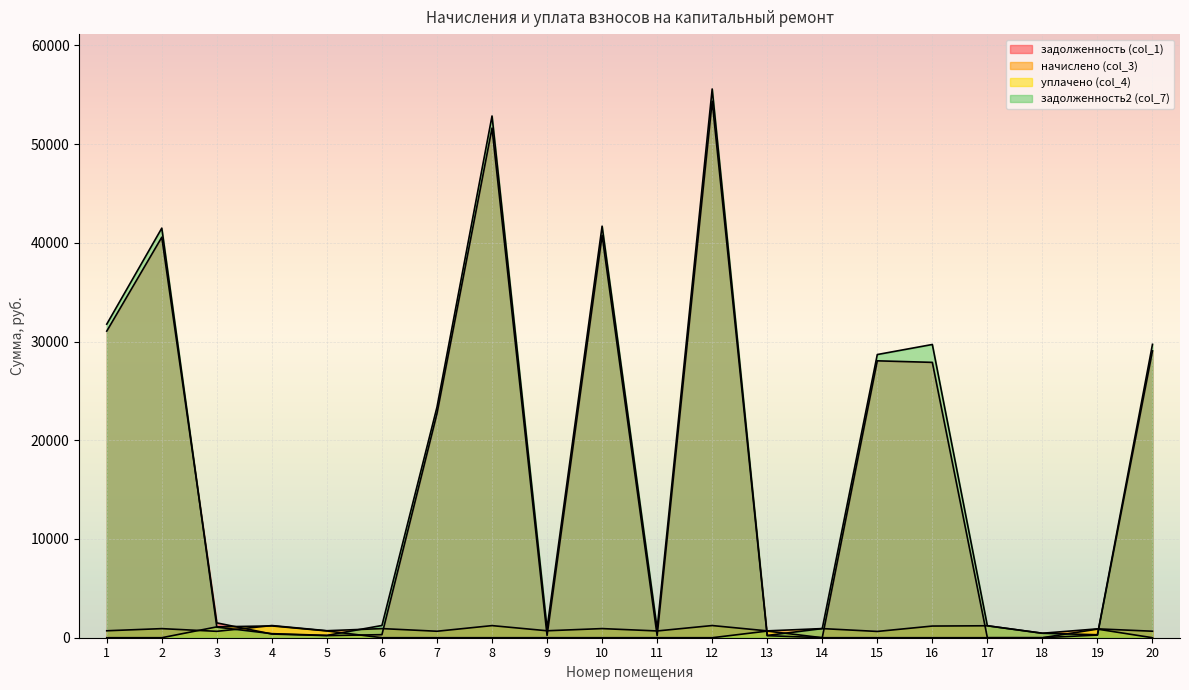

Between 2 and 17, which is larger?

2